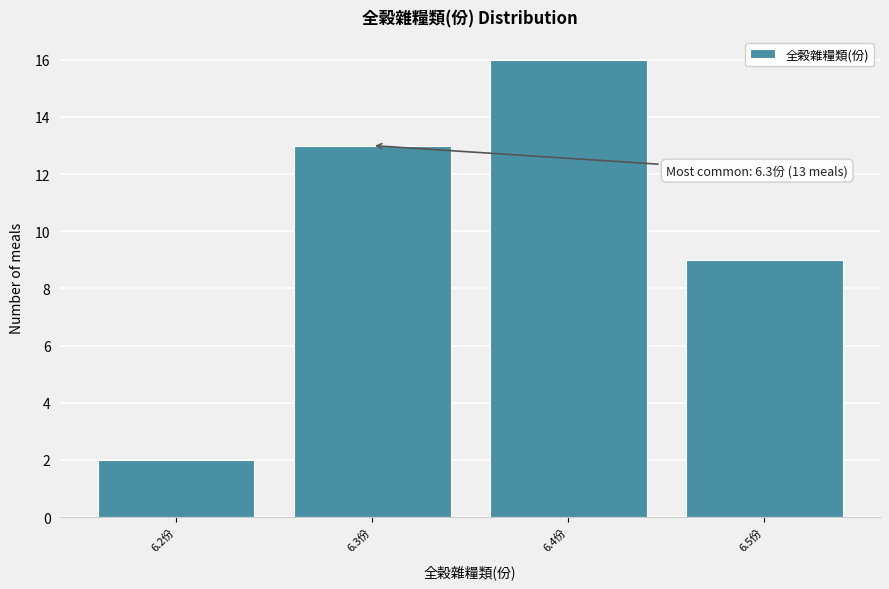

Which range on the x-axis has the tallest bar?

6.35 to 6.45